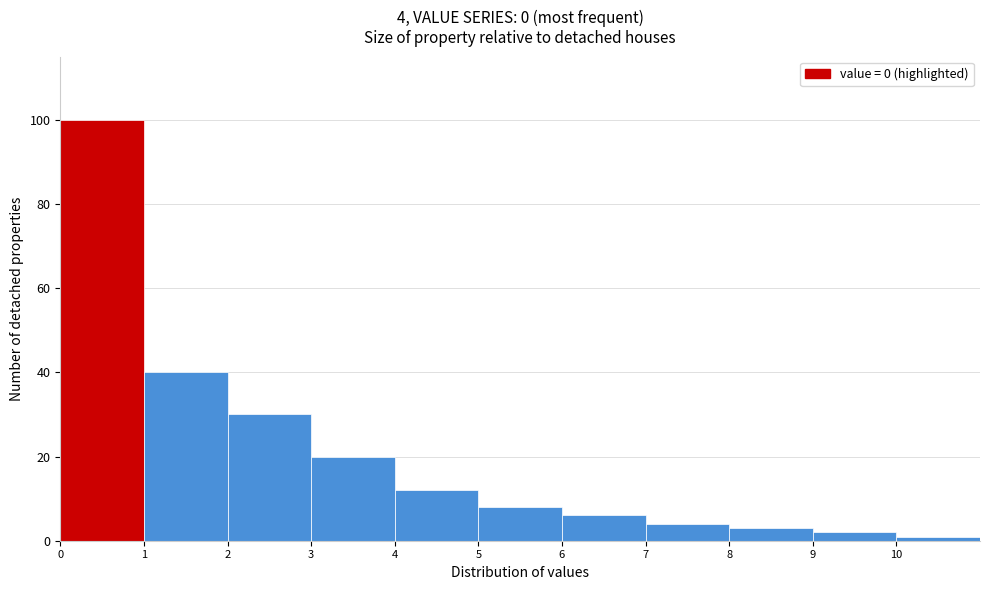

Which range on the x-axis has the tallest bar?

0 to 1